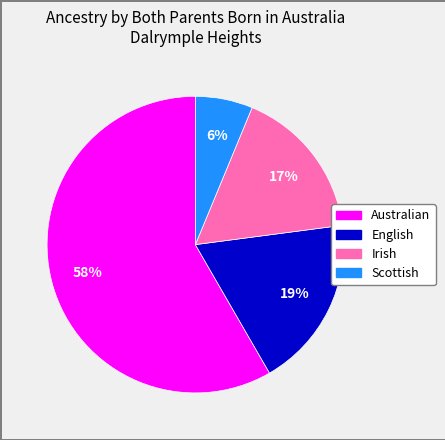

Between Australian and English, which is larger?

Australian